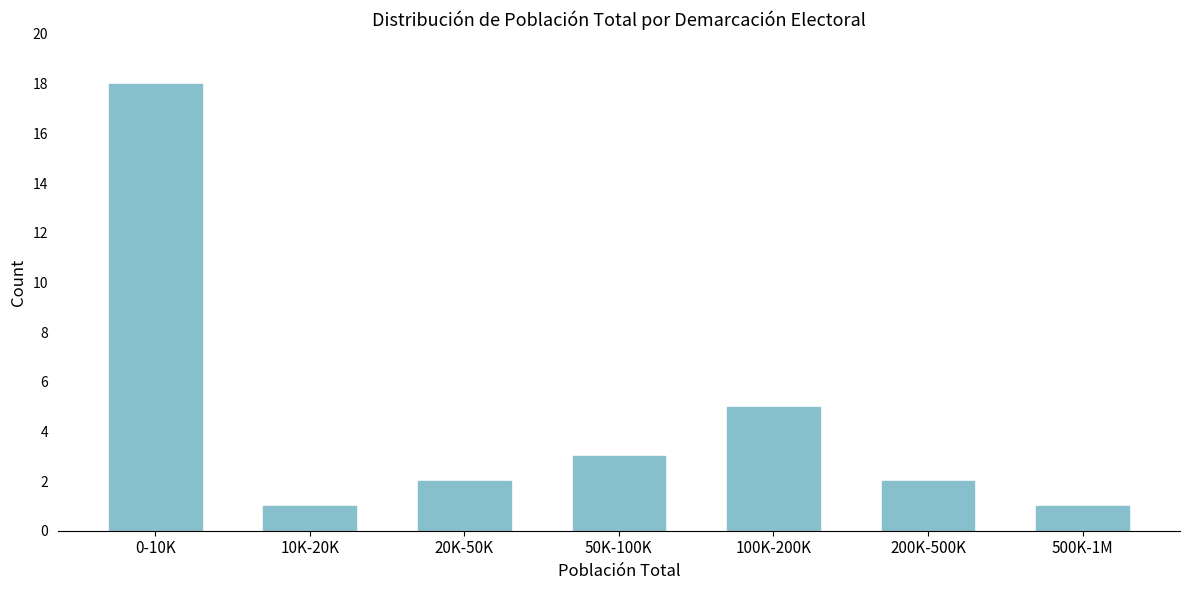

Reading left to right, what are all the values shown in this chart?

18	1	2	3	5	2	1